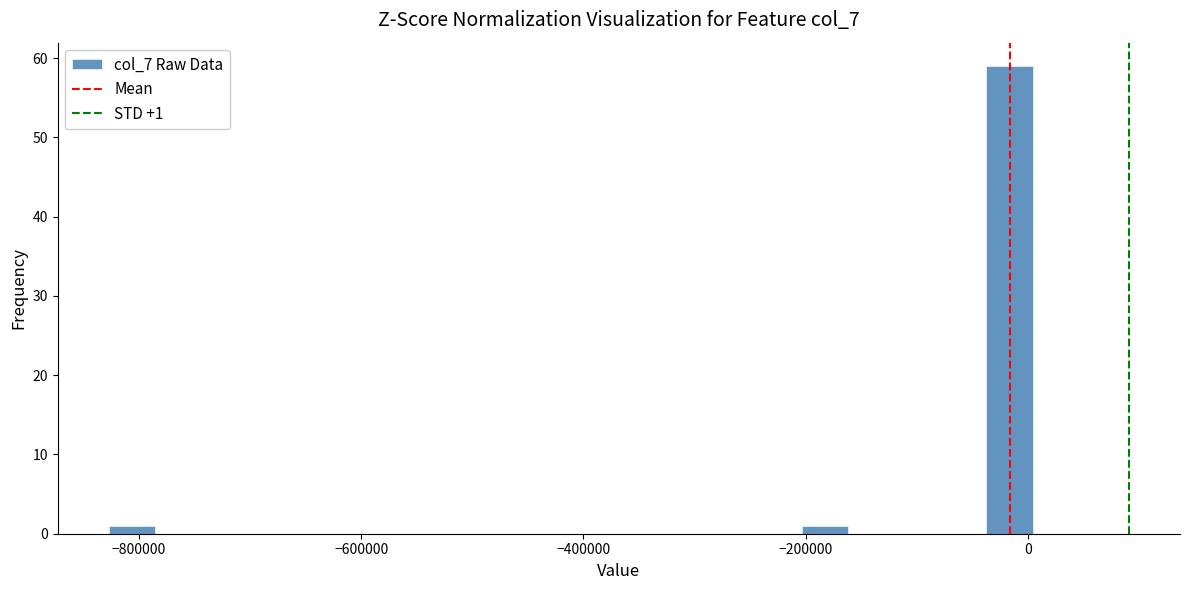

Read against the x-axis, roughly where is the centre of the tallest bar?

-20000